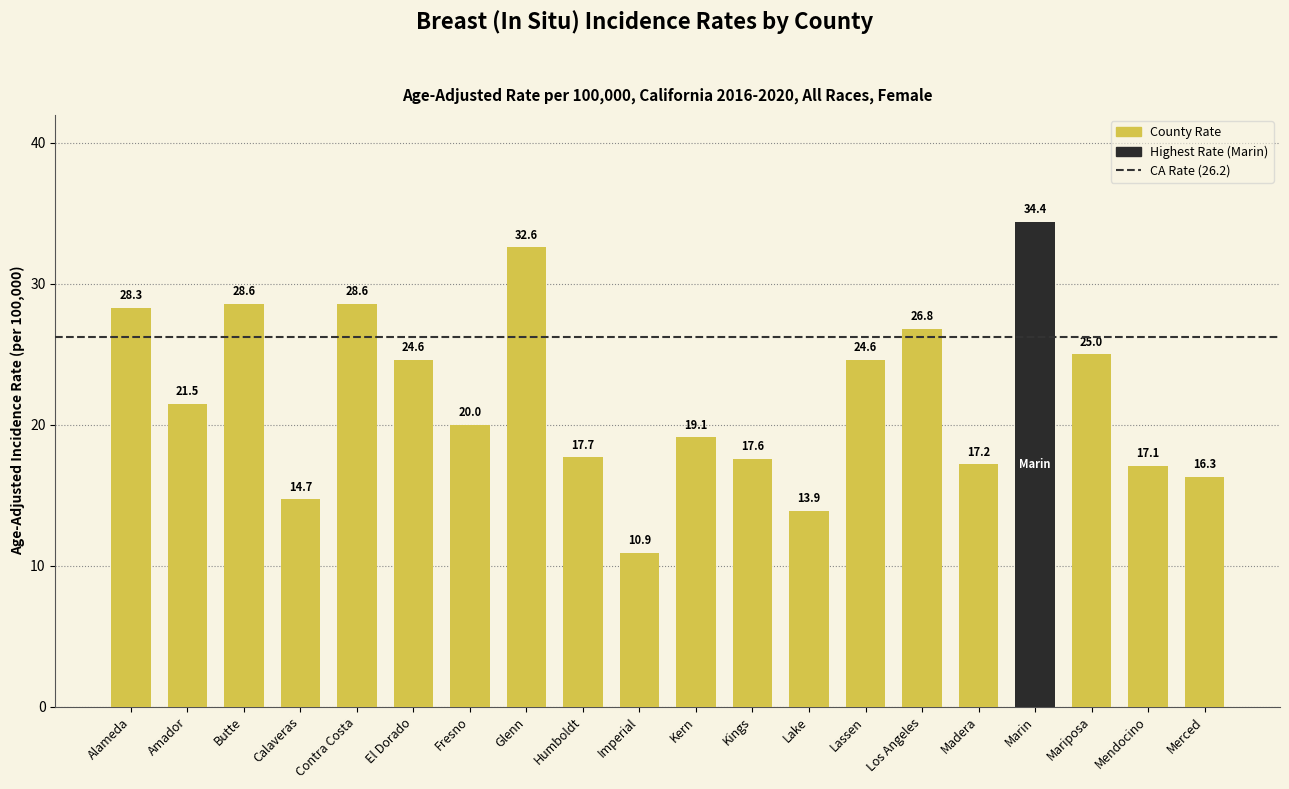

At which category does the chart reach its minimum across all series?

Imperial